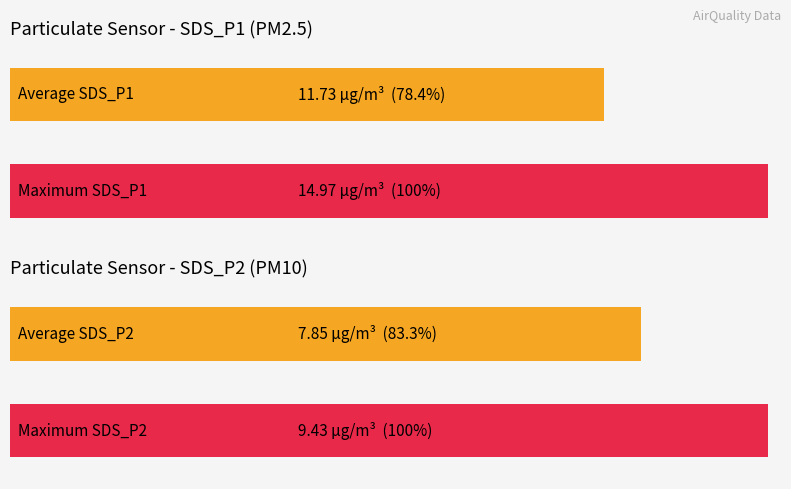

Is it true that SDS_P2 equals 1.8 at 00:19?

False